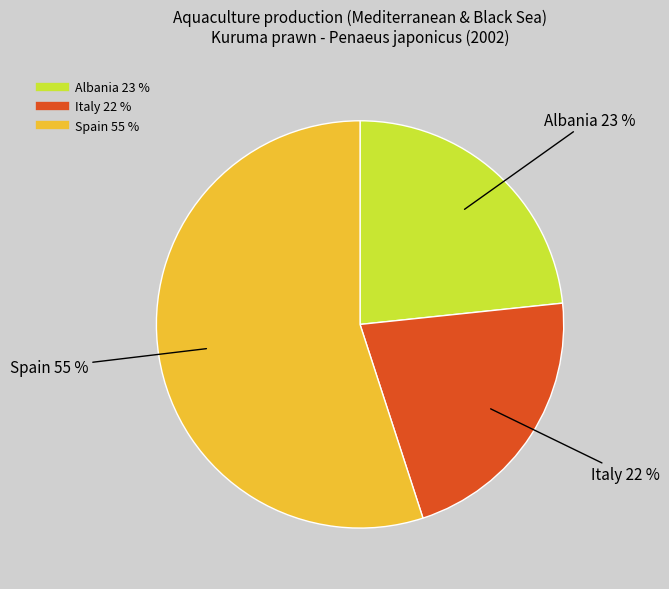

What percentage is the Spain slice, to the nearest percent?

55%